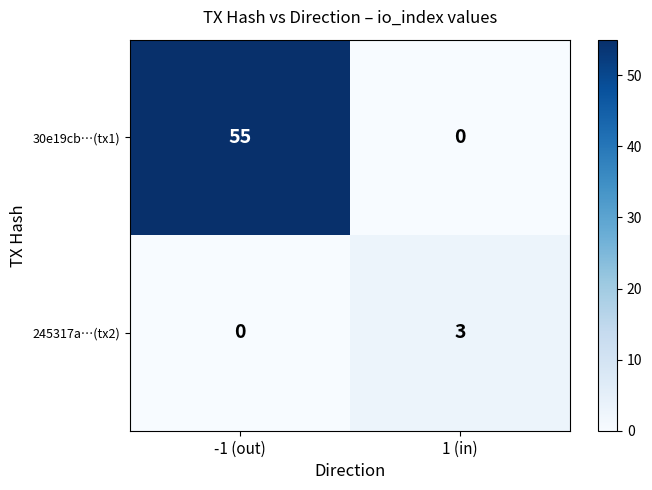

Reading left to right, list all the values displayed in this chart.

30e19cb…(tx1): 55	0
245317a…(tx2): 0	3